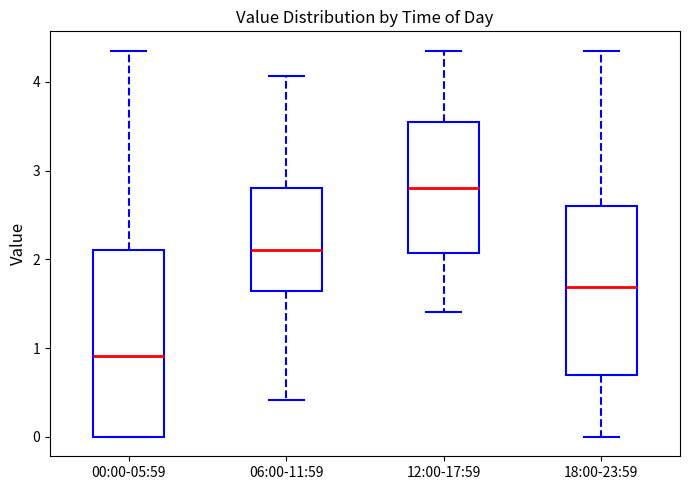

Which box has the lowest median line?

00:00-05:59